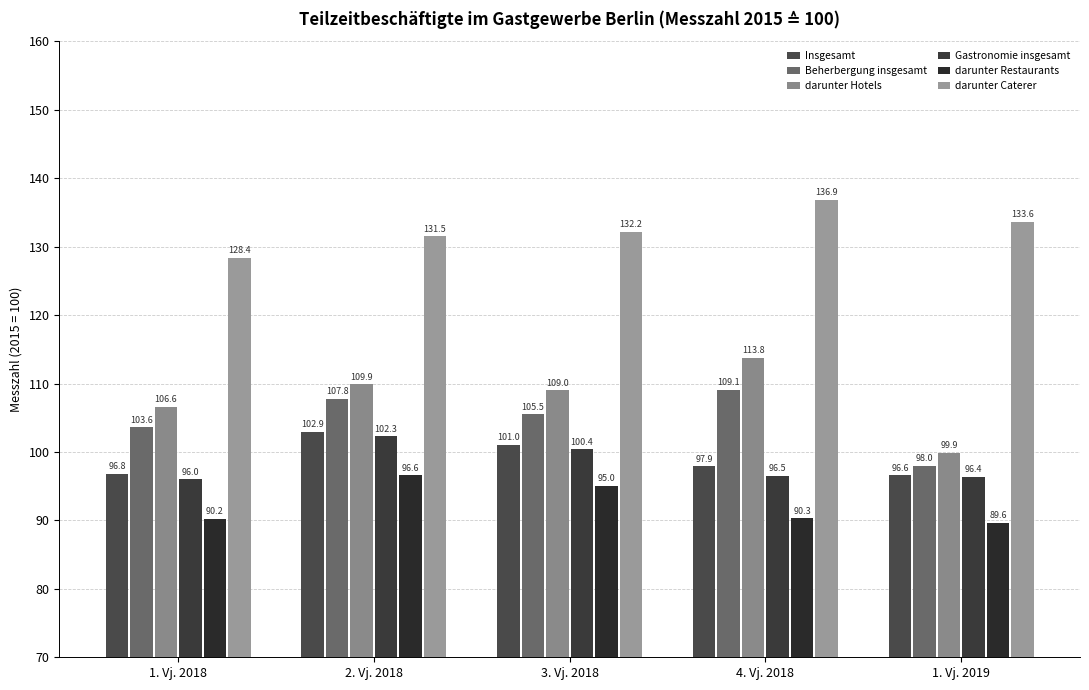

The darunter Restaurants series shows 96.6 at 2. Vj. 2018. True or false?

True